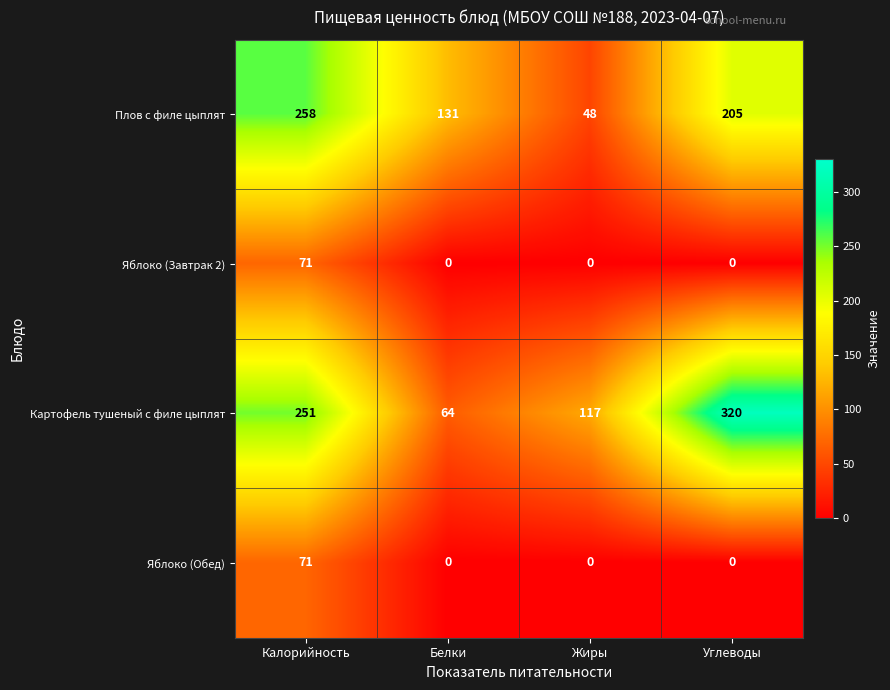

List the labels in order of Картофель тушеный с филе цыплят value, smallest first.

Белки, Жиры, Калорийность, Углеводы